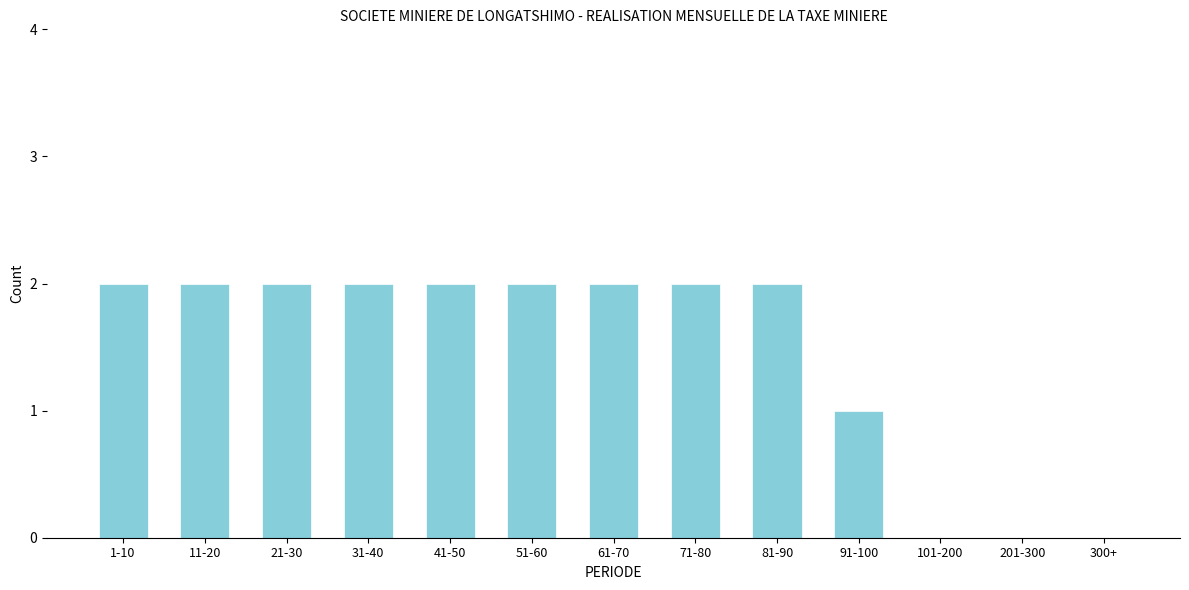

Reading left to right, what are all the values shown in this chart?

1-10=2	11-20=2	21-30=2	31-40=2	41-50=2	51-60=2	61-70=2	71-80=2	81-90=2	91-100=1	101-200=0	201-300=0	300+=0